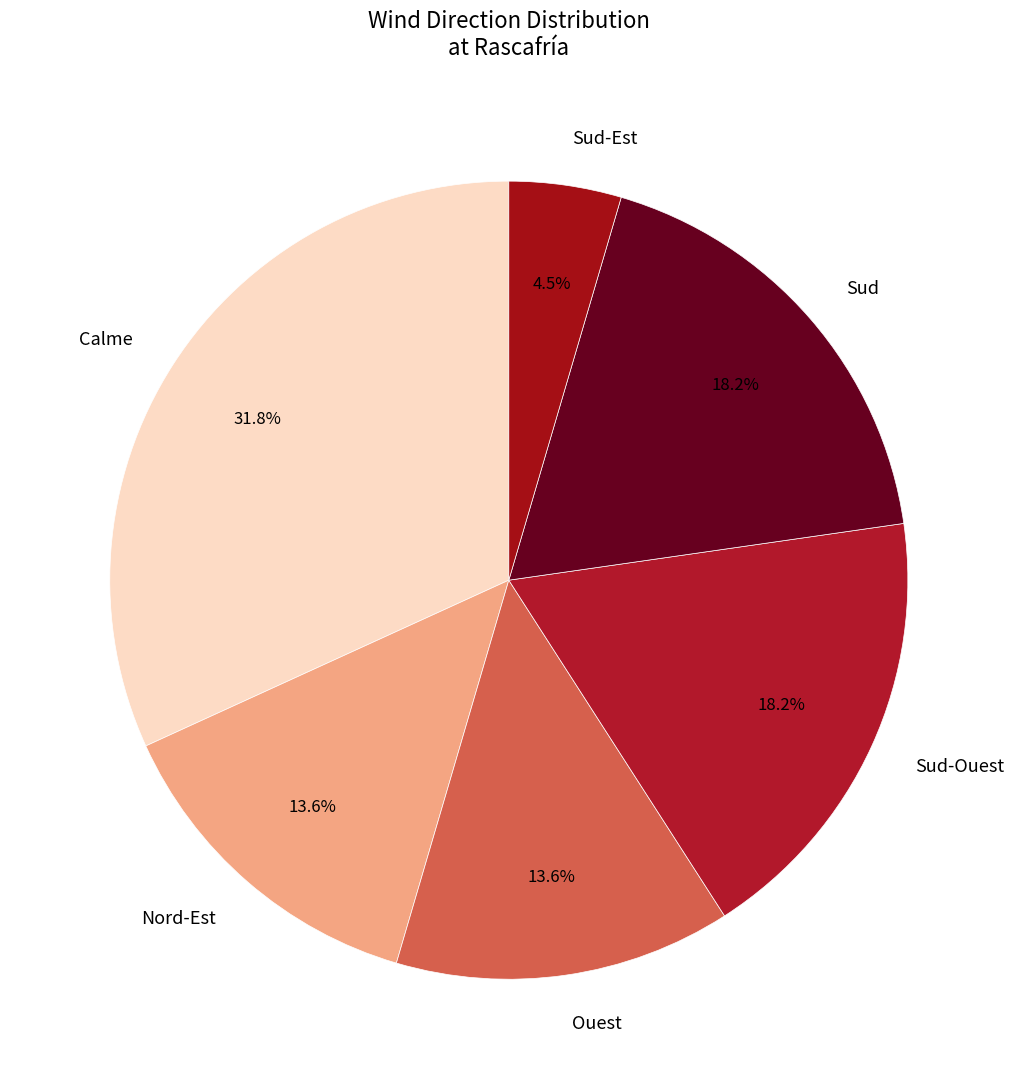

To the nearest percent, what is the difference between the largest and smallest slice percentages?

27%